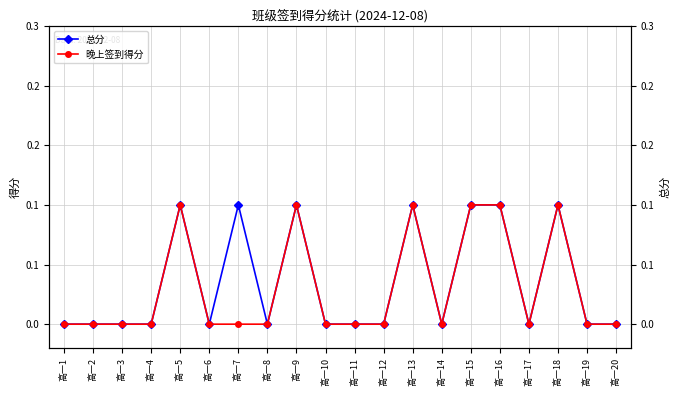

Rank the series by their average value, from highest to lowest.

总分, 晚上签到得分